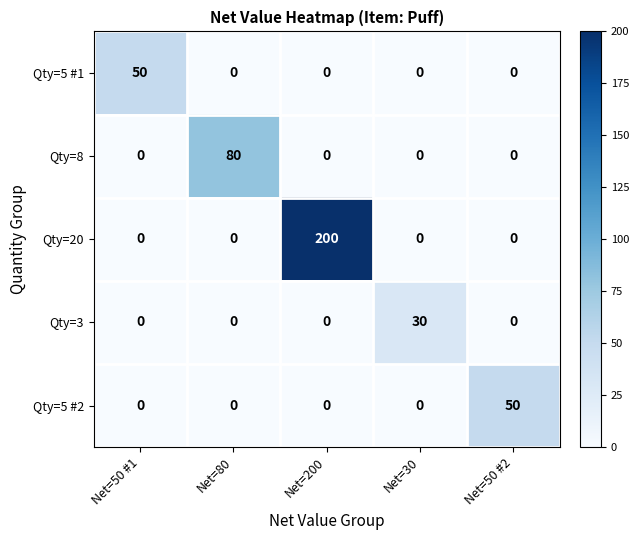

What is the total value across all series at Net=50 #1?

50